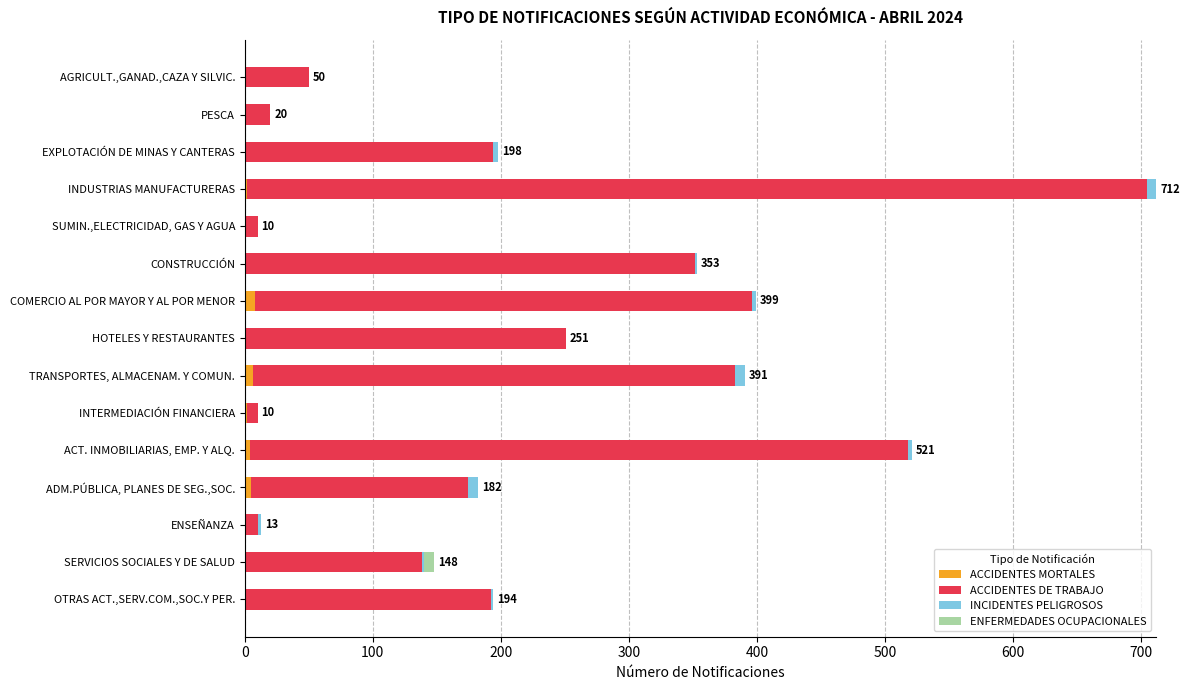

At which category is the sum across all series the highest?

INDUSTRIAS MANUFACTURERAS